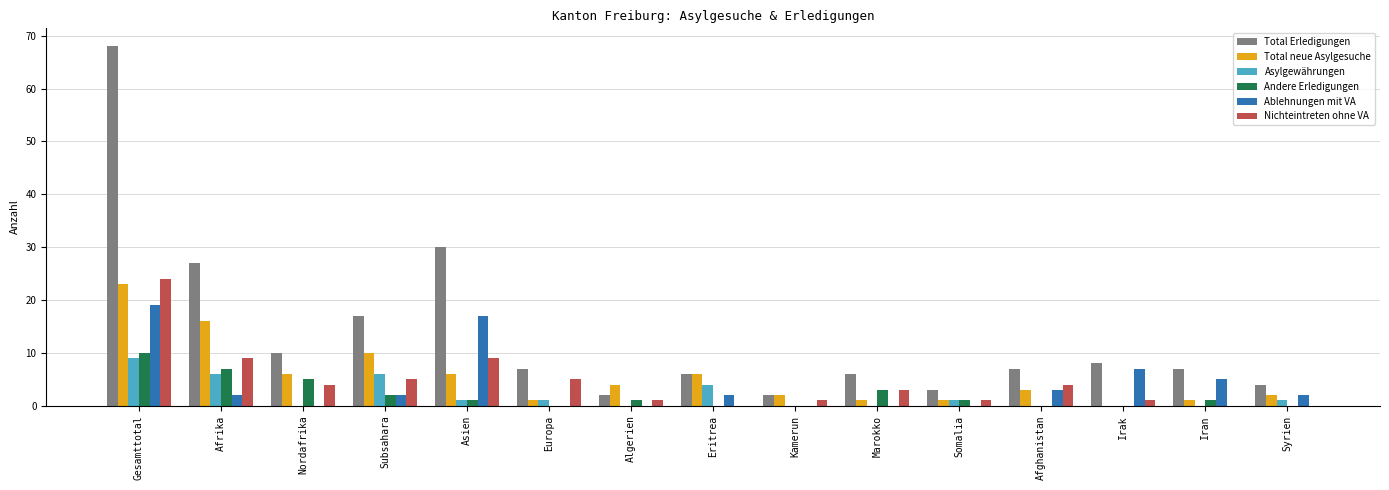

Count the number of categories in the chart.

15